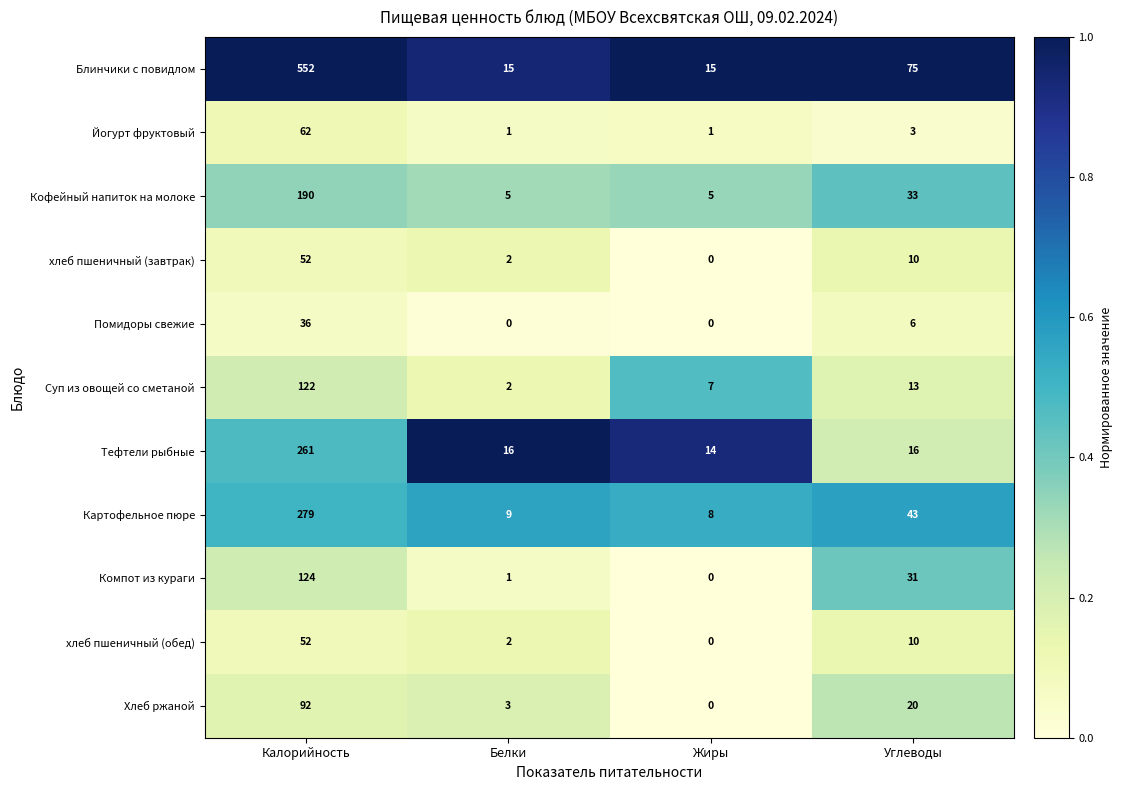

What is the difference between the Хлеб ржаной values at Углеводы and Калорийность?

72